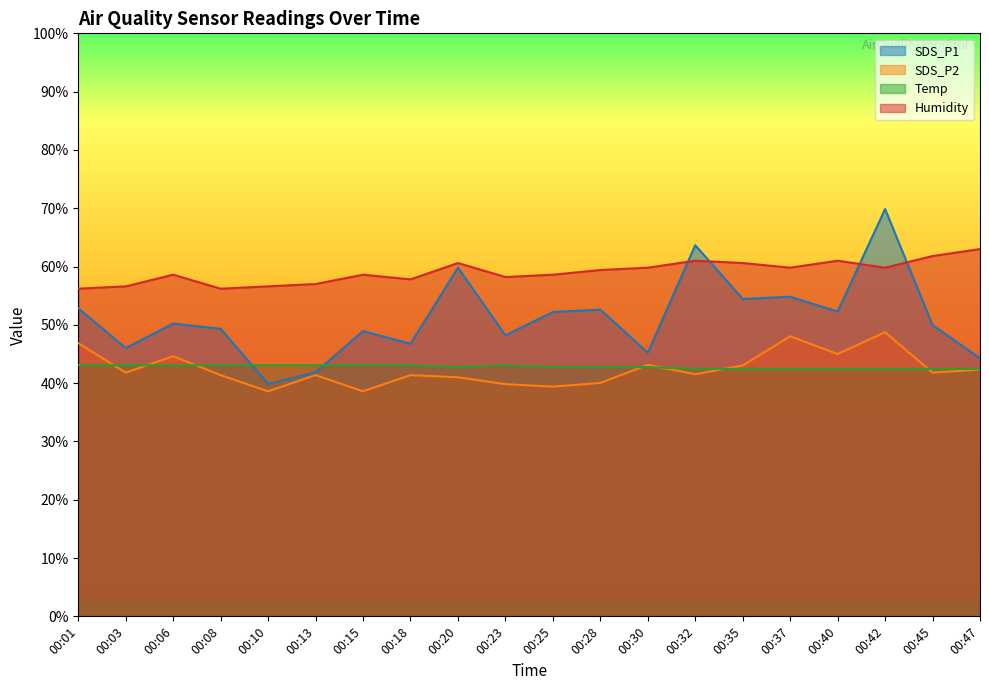

What is the lowest value of the SDS_P1 series?

39.9